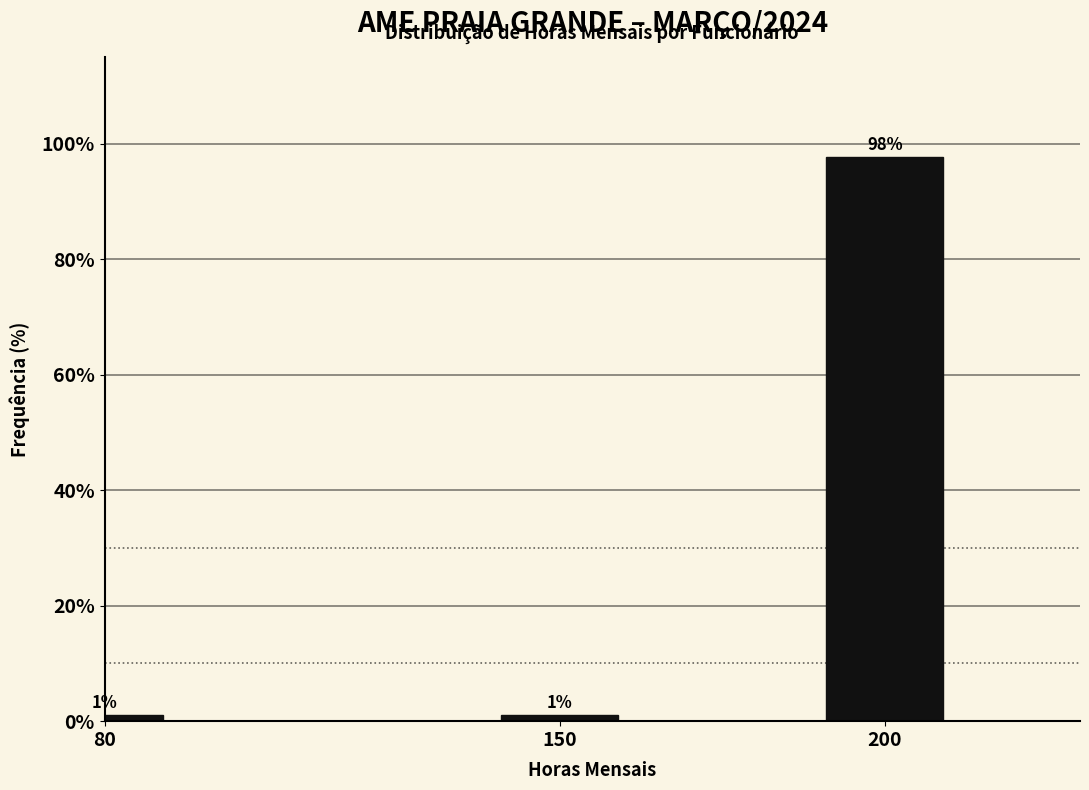

How many bars are there in total?

3